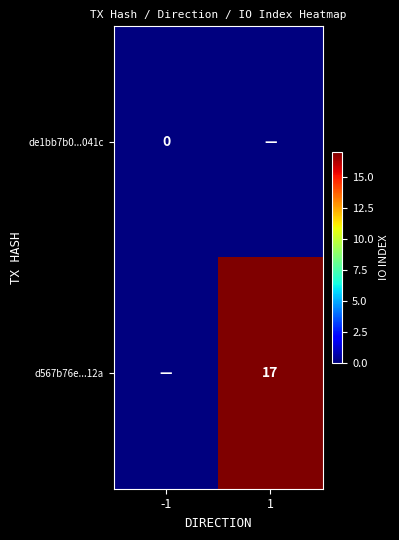

The d567b76e...12a series shows 17 at 1. True or false?

True